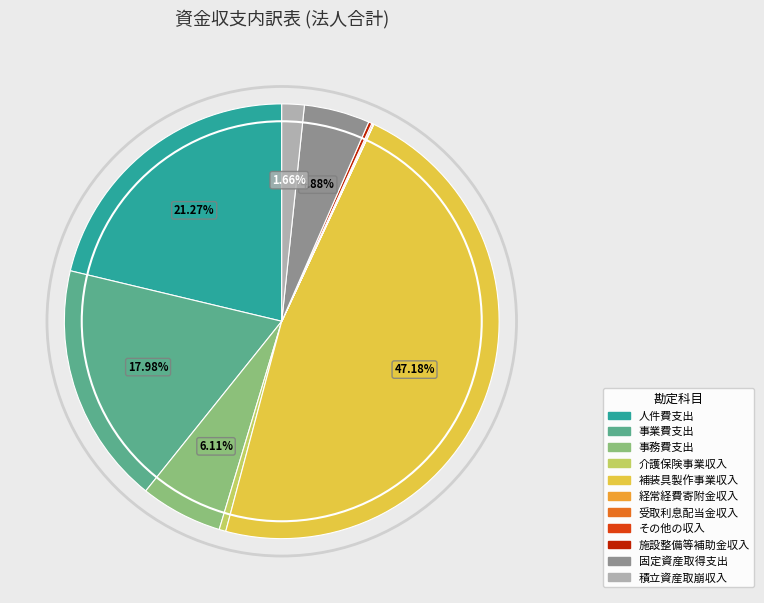

The 積立資産取崩収入 slice represents 15% of the pie. True or false?

False